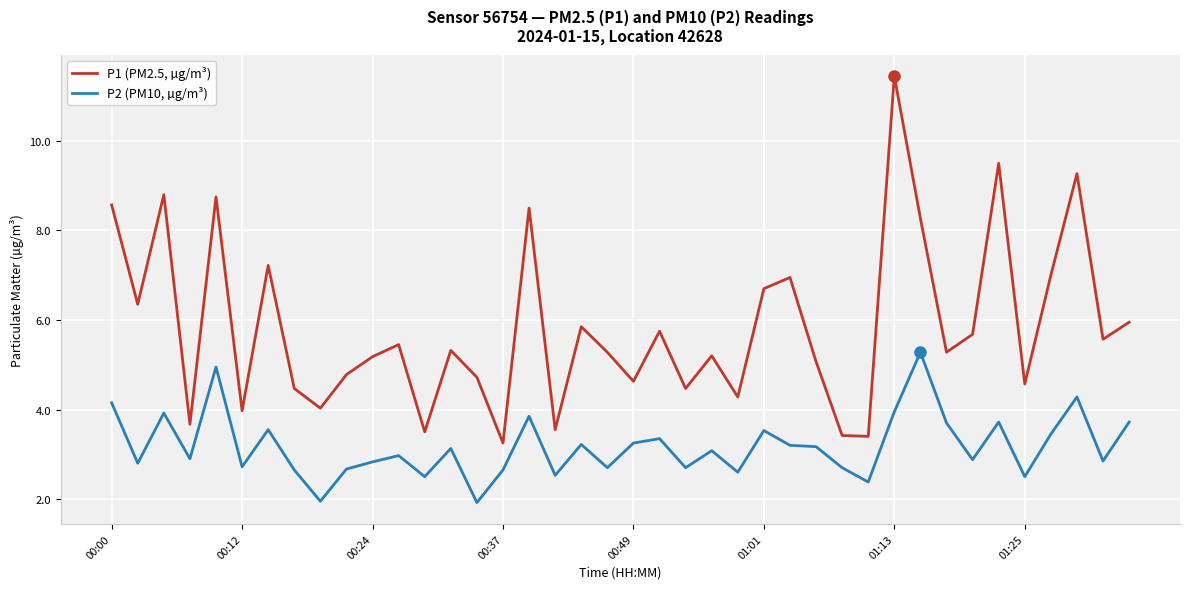

What is the highest value of the P2 (PM10, µg/m³) series?

5.3